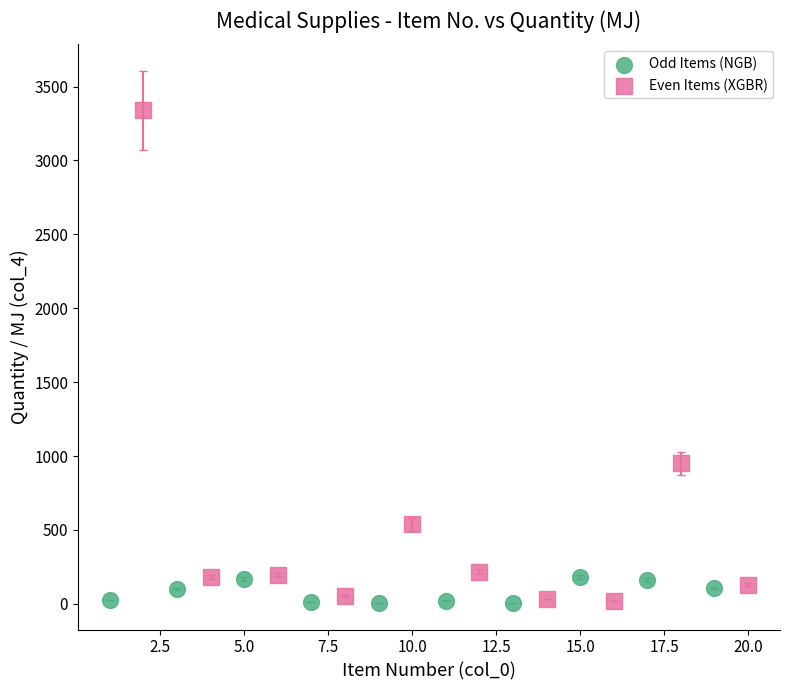

Which series contains the highest Y value?

Even Items (XGBR)